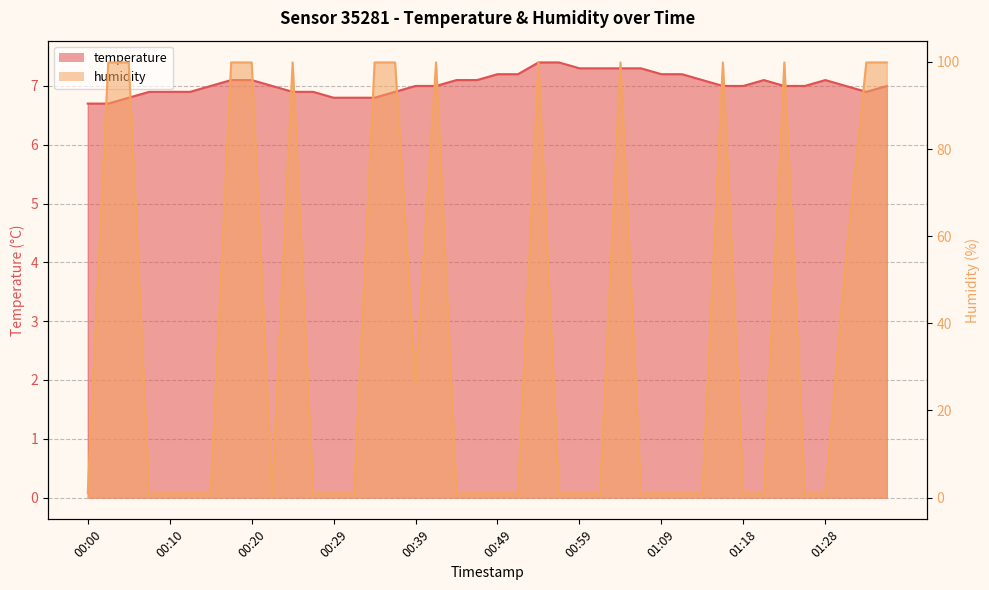

Which series changed the most between 00:15 and 01:35?

humidity